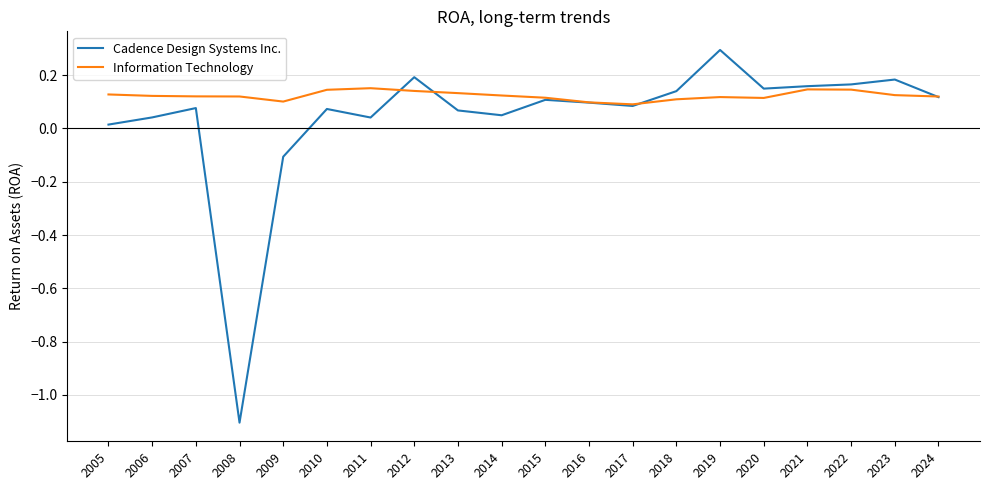

True or false: Information Technology has more than 0 points higher than both neighbors.

True